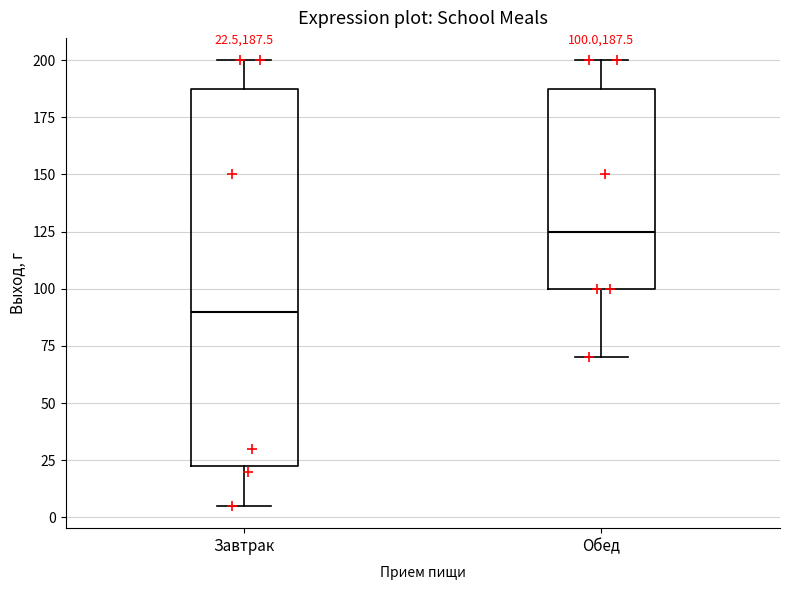

Which box is the tallest, from its lower edge to its upper edge?

Завтрак